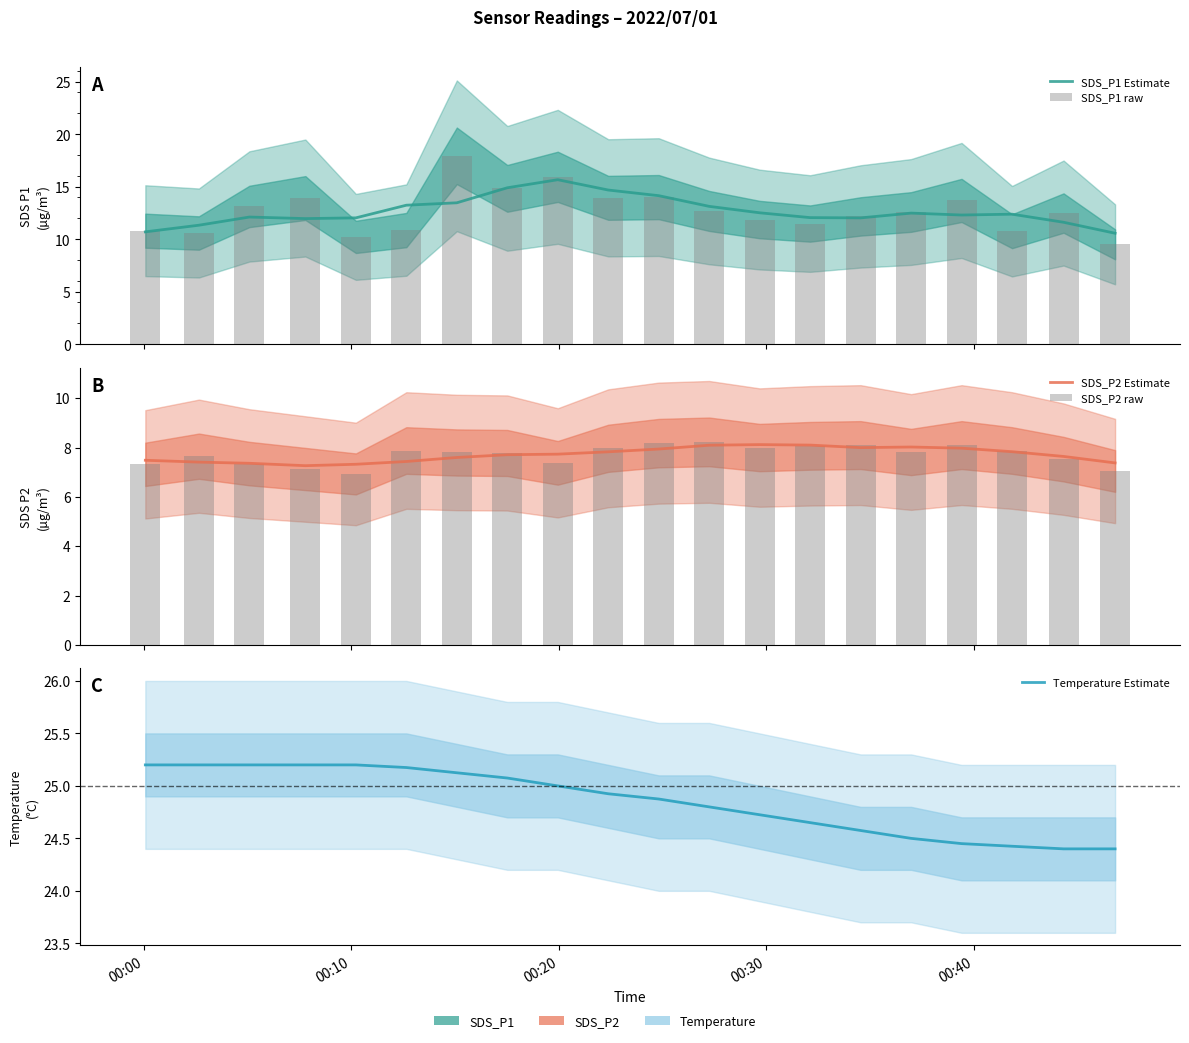

Are the bars grouped side by side (vs. stacked)?

Yes